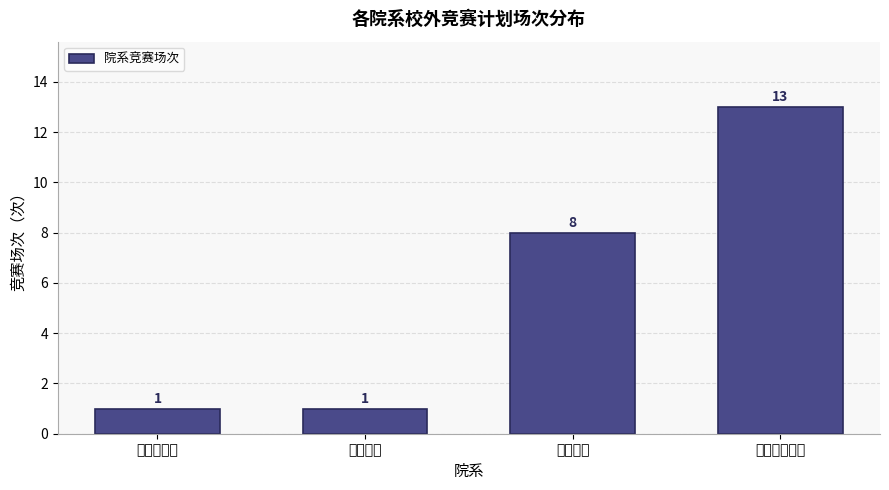

Reading left to right, extract all data points from this chart.

田径游泳系=1	艺术学院=1	体操学院=8	运动休闲学院=13